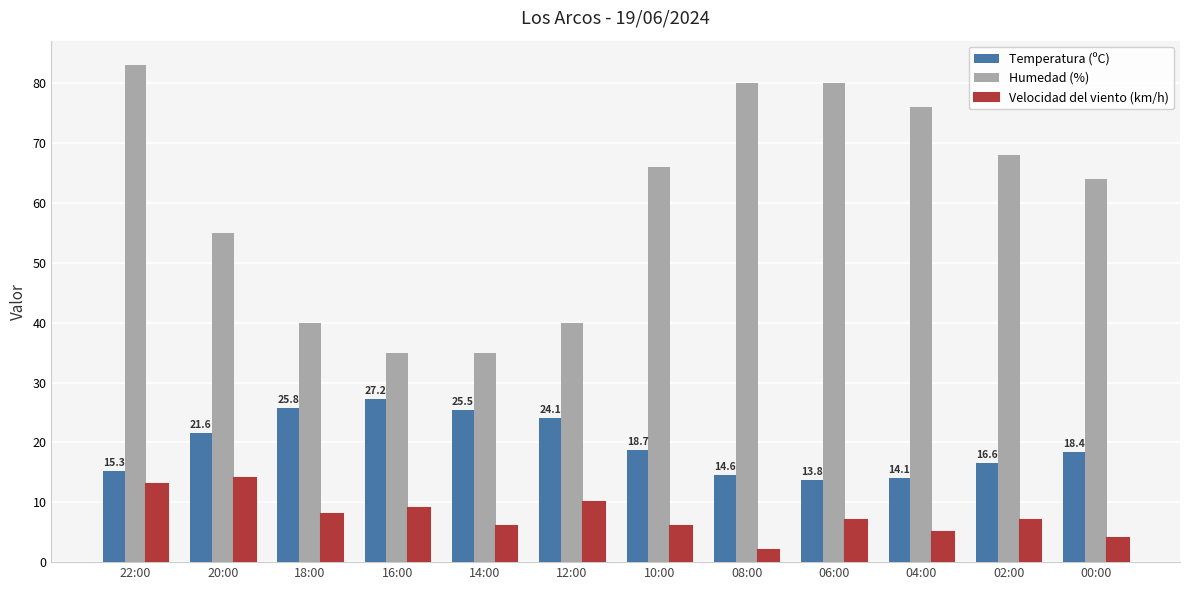

Which series changed the most between 20:00 and 18:00?

Humedad (%)